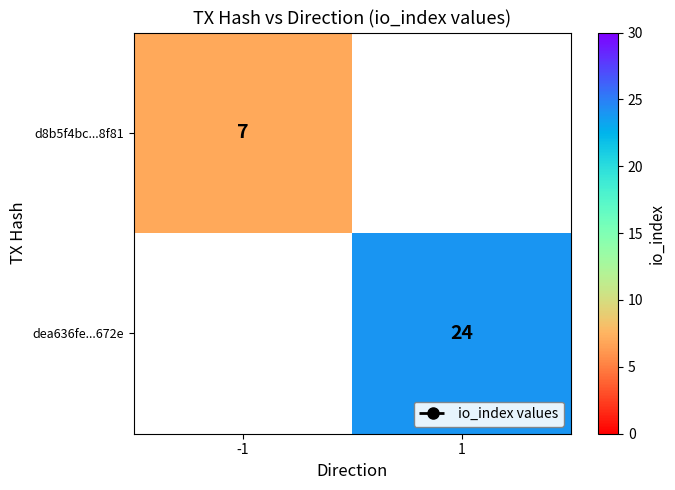

True or false: d8b5f4bc...8f81 has a value of 3 at -1.

False